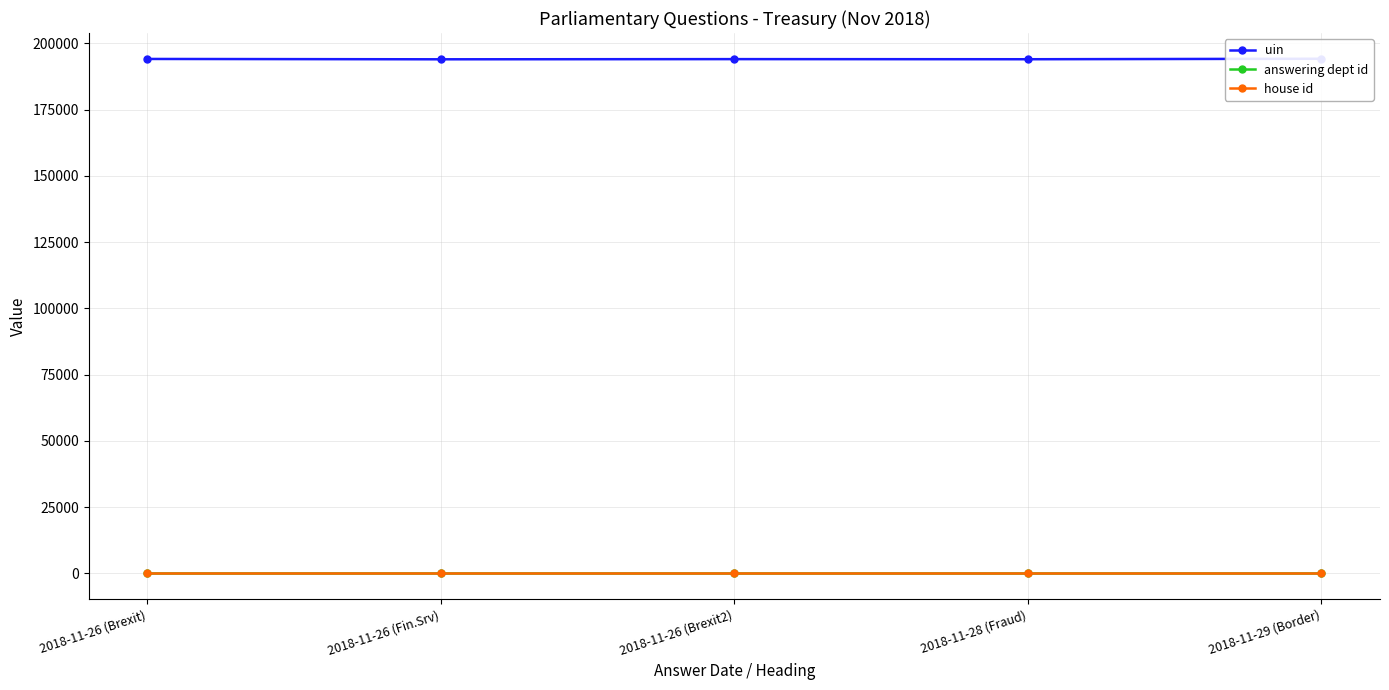

Reading right to left, extract all data points from this chart.

uin: 2018-11-29 (Border)=194204	2018-11-28 (Fraud)=194018	2018-11-26 (Brexit2)=194063	2018-11-26 (Fin.Srv)=193996	2018-11-26 (Brexit)=194127
answering dept id: 2018-11-29 (Border)=14	2018-11-28 (Fraud)=14	2018-11-26 (Brexit2)=14	2018-11-26 (Fin.Srv)=14	2018-11-26 (Brexit)=14
house id: 2018-11-29 (Border)=1	2018-11-28 (Fraud)=1	2018-11-26 (Brexit2)=1	2018-11-26 (Fin.Srv)=1	2018-11-26 (Brexit)=1